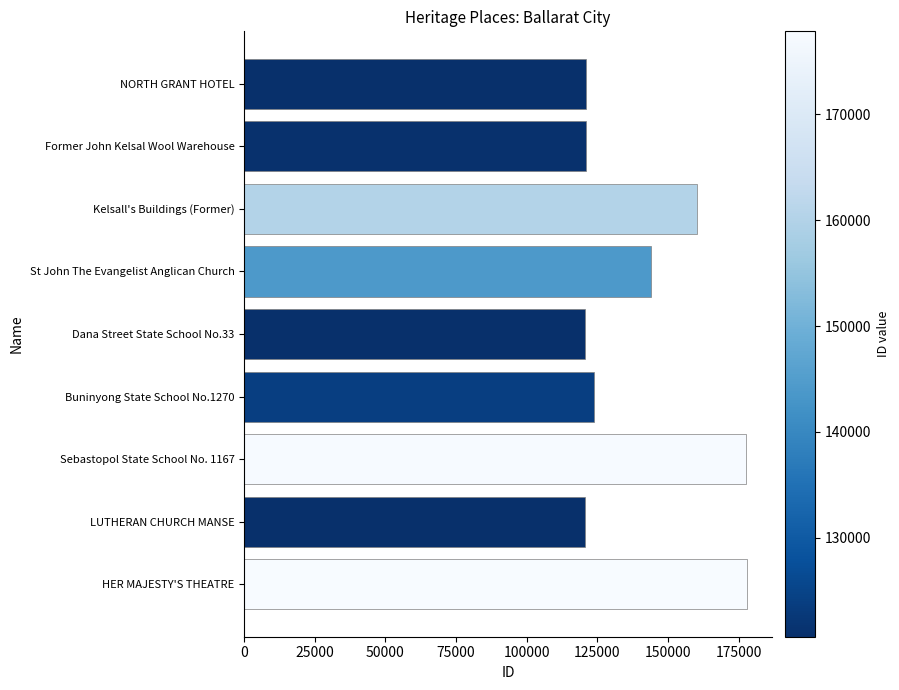

The value at Former John Kelsal Wool Warehouse is 120890. True or false?

True